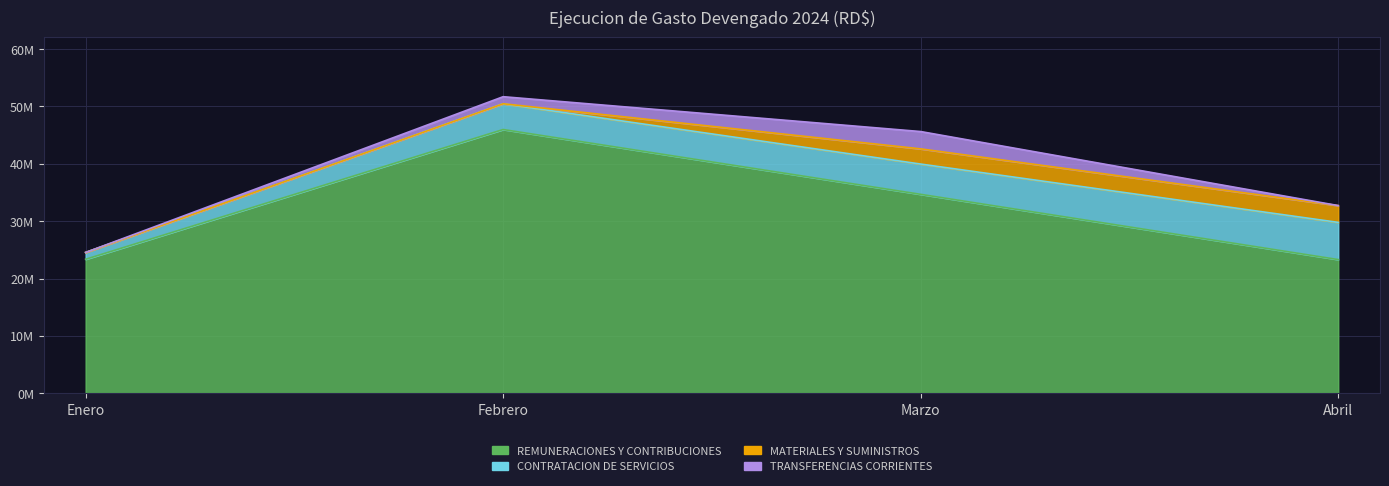

Rank the categories by TRANSFERENCIAS CORRIENTES value from highest to lowest.

Marzo, Febrero, Enero, Abril